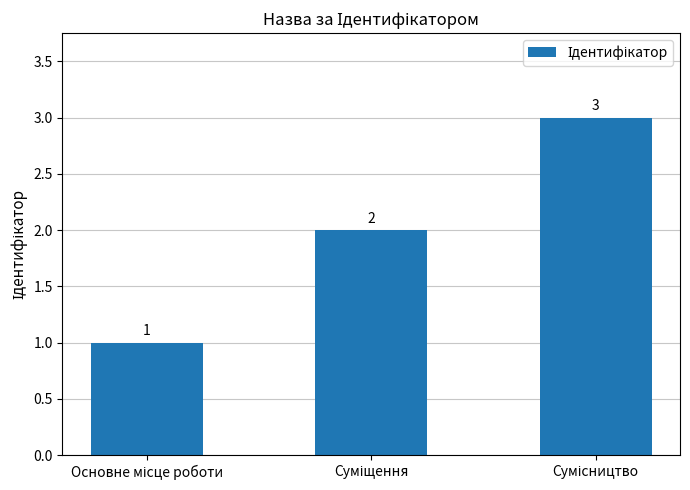

Count the number of categories in the chart.

3